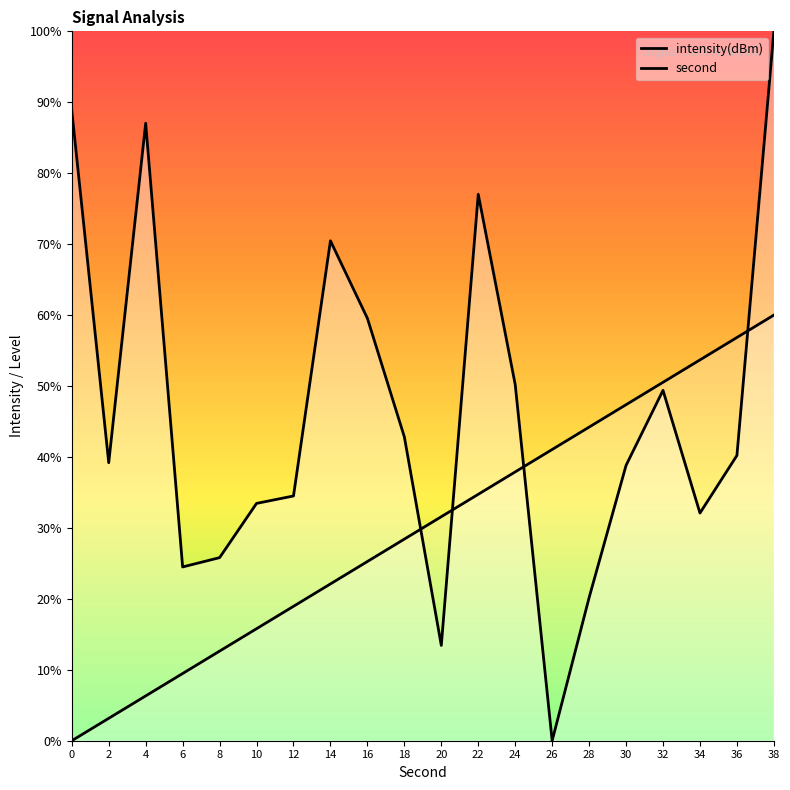

Which series ends up on top after the final intersection of second and intensity(dBm)?

intensity(dBm)